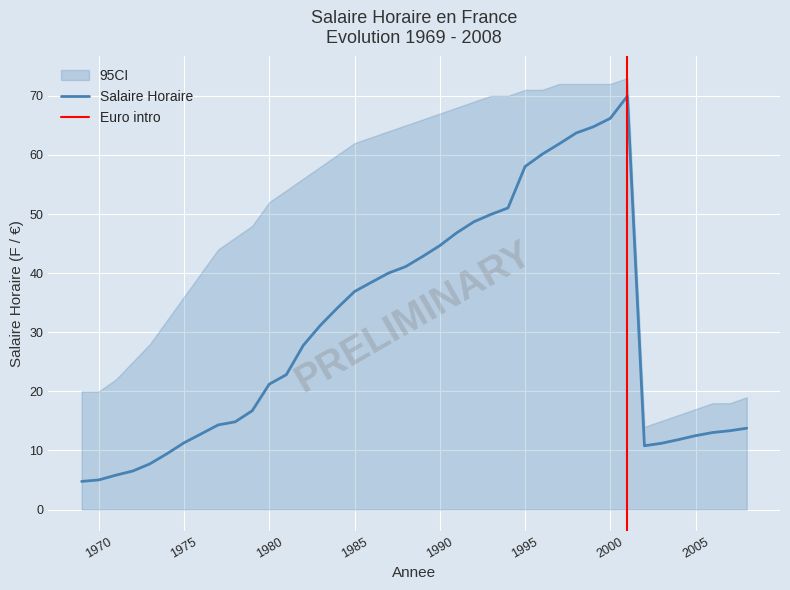

How many lines are shown in the chart?

1